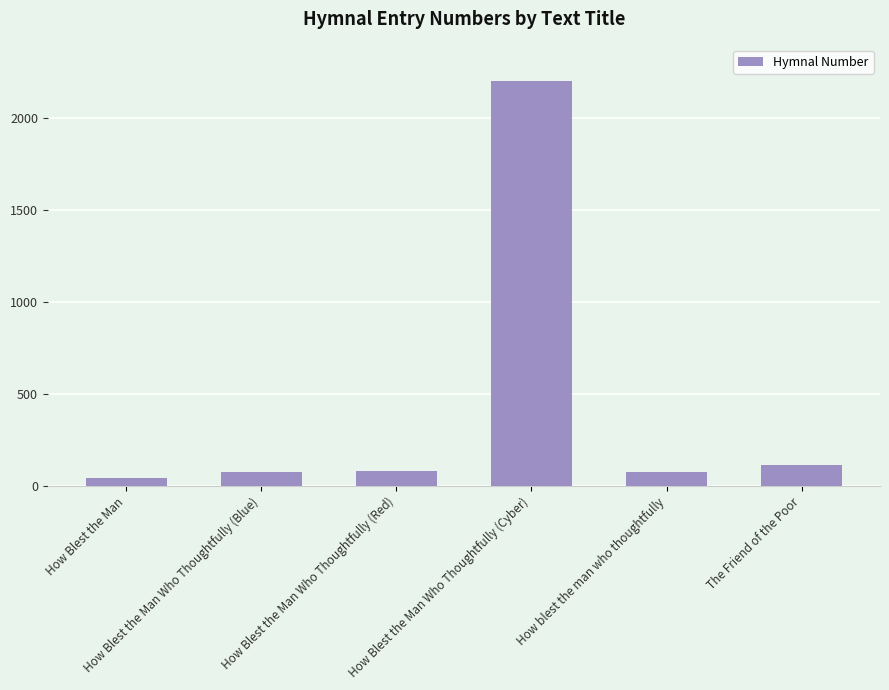

What is the difference between the second highest and minimum values?

72